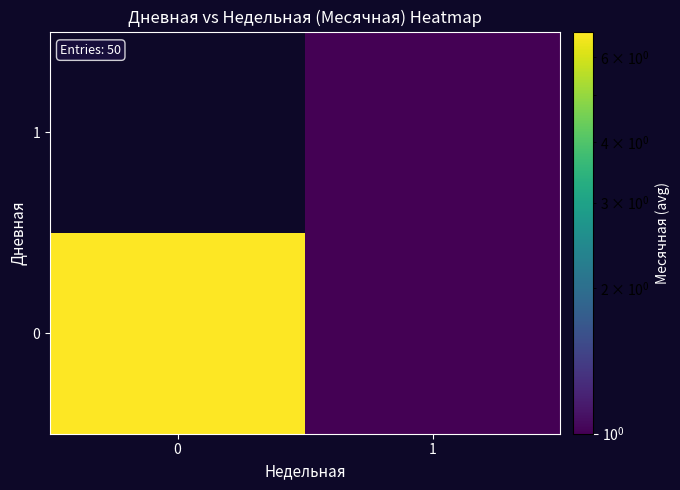

At how many categories does at least one series exceed 3?

1